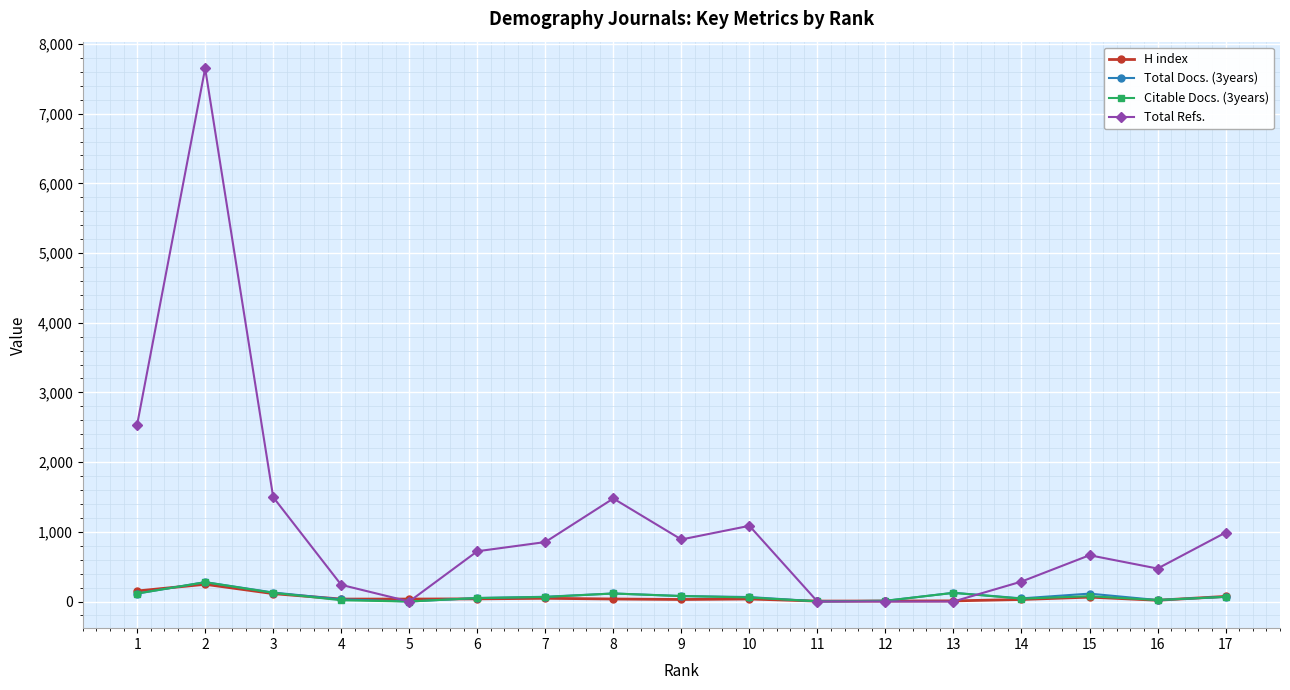

What is the sum of all Total Refs. values?

19364